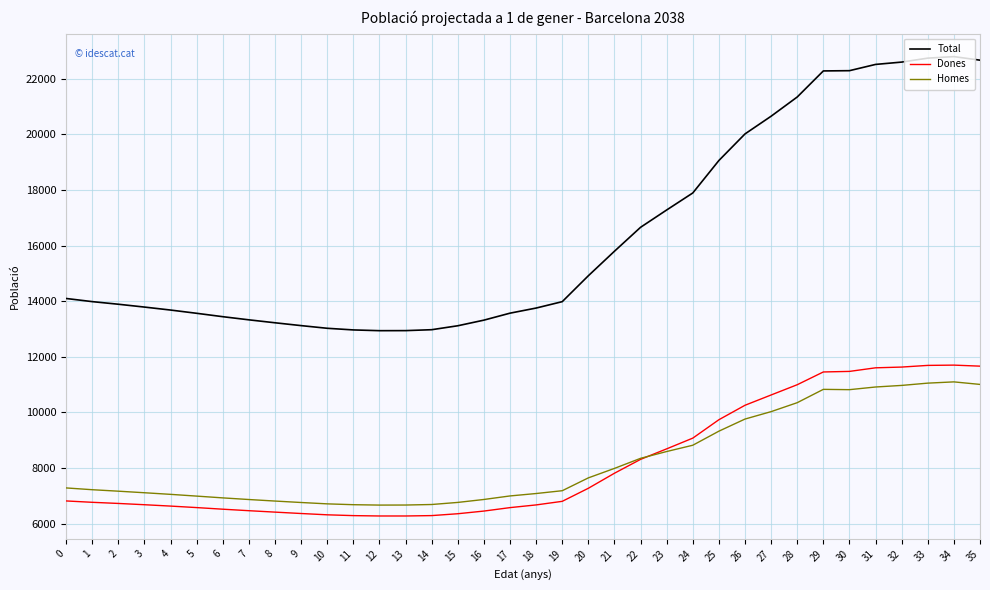

Is the value of Homes at 4 greater than the value of Total at 10?

No